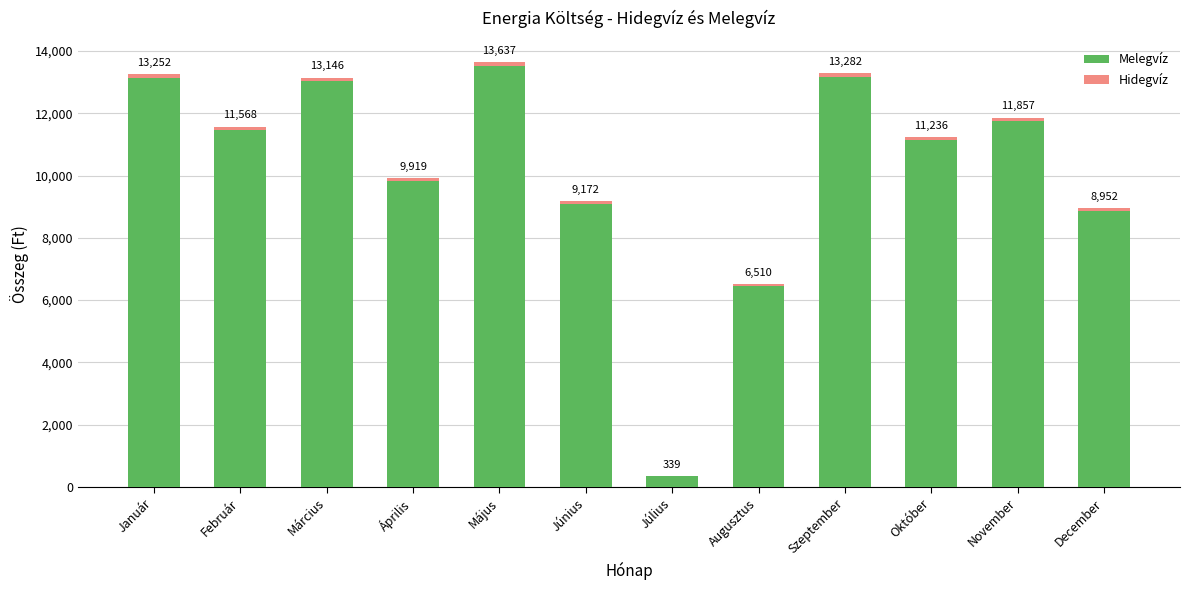

What value does the Hidegvíz series have at November, to the nearest 10?

110